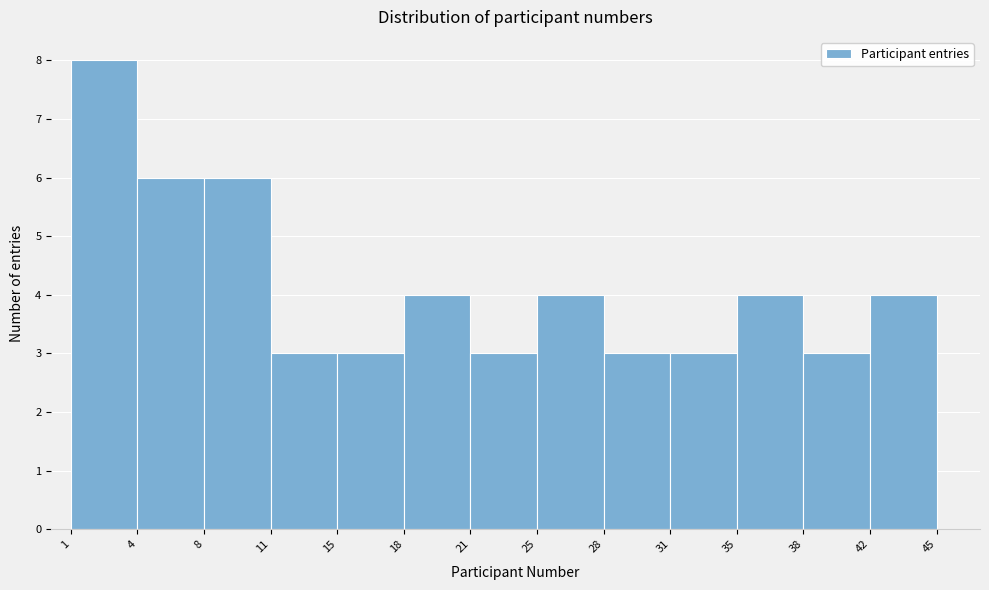

Reading left to right, transcribe this chart: for each bar, give the range it covers on the x-axis and its height. The values are not printed on the chart, so give them approximately, as read against the axis.

1 to 4: 8
4 to 8: 6
8 to 11: 6
11 to 15: 3
15 to 18: 3
18 to 21: 4
21 to 25: 3
25 to 28: 4
28 to 31: 3
31 to 35: 3
35 to 38: 4
38 to 42: 3
42 to 45: 4